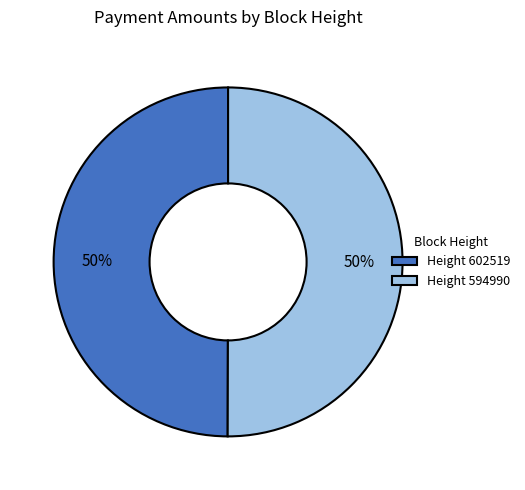

What percentage is the Height 594990 slice, to the nearest percent?

50%